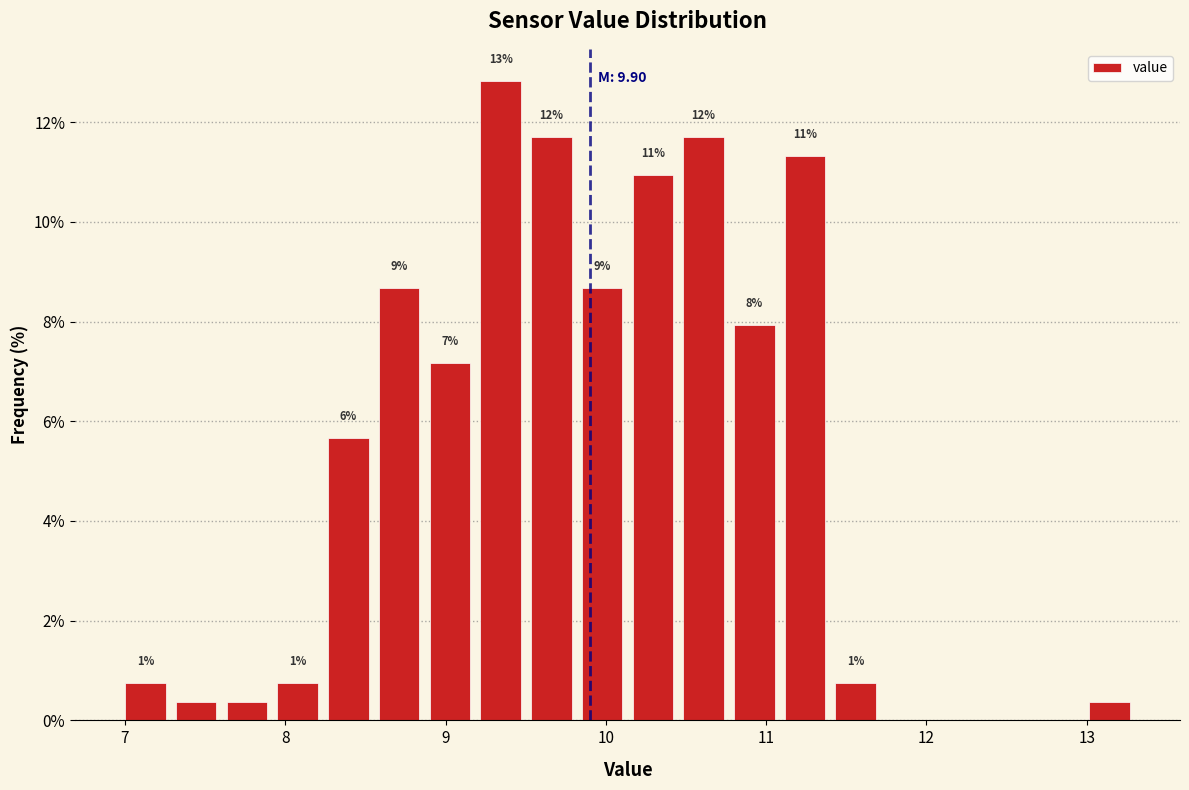

Around what value on the x-axis is the tallest bar? Give the approximate position of its centre, as read against the axis.

9.3